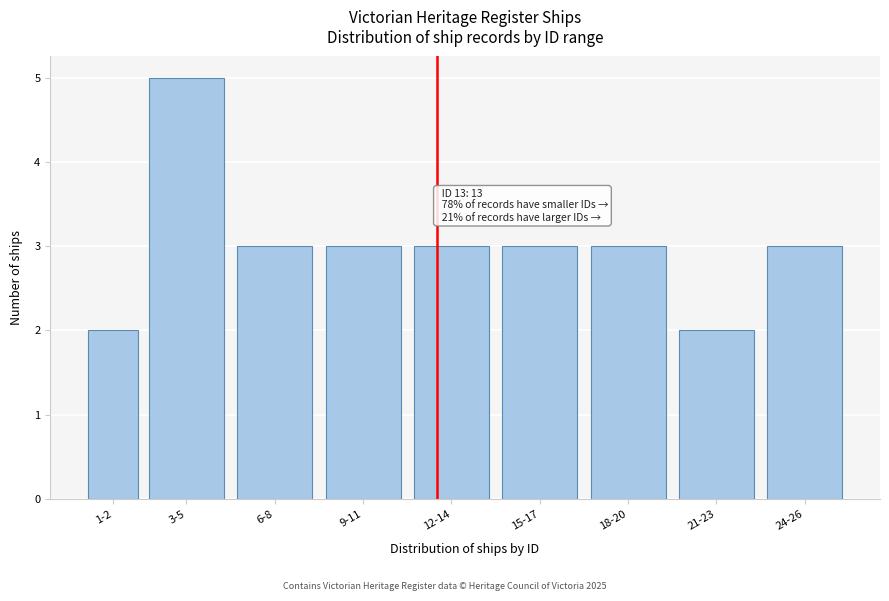

Reading right to left, list all the values displayed in this chart.

24-26=3	21-23=2	18-20=3	15-17=3	12-14=3	9-11=3	6-8=3	3-5=5	1-2=2